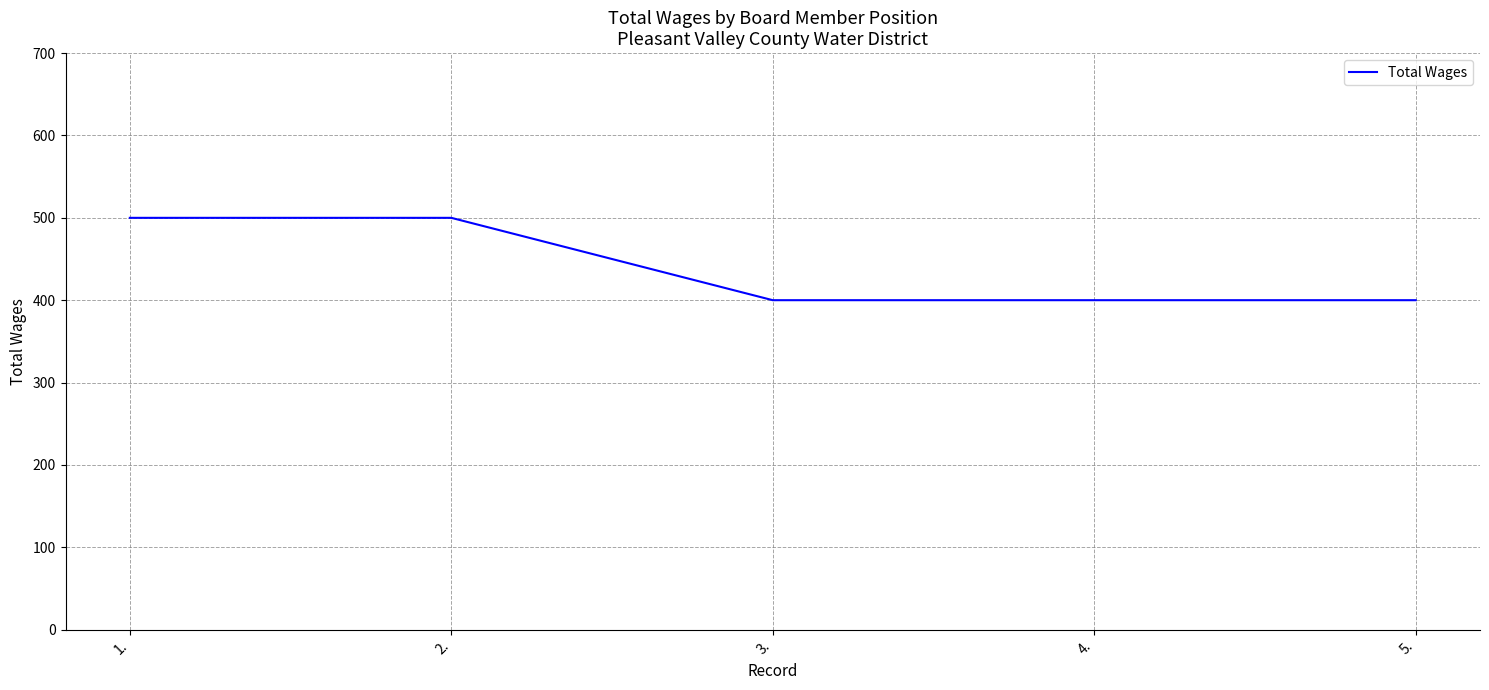

What is the sum of all values?

2200